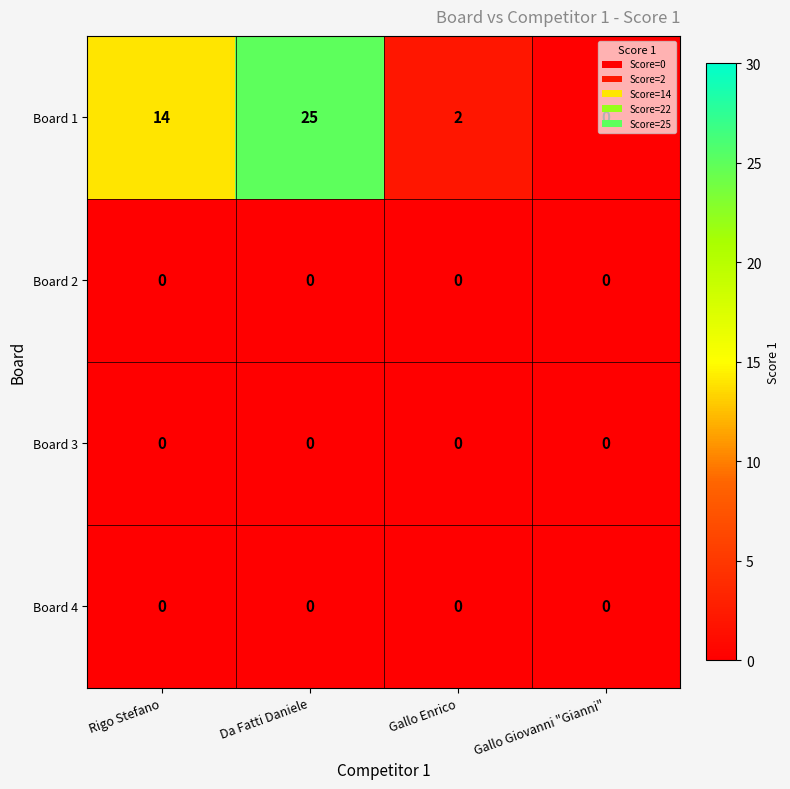

What is the difference between the Board 1 values at Gallo Giovanni "Gianni" and Da Fatti Daniele?

25